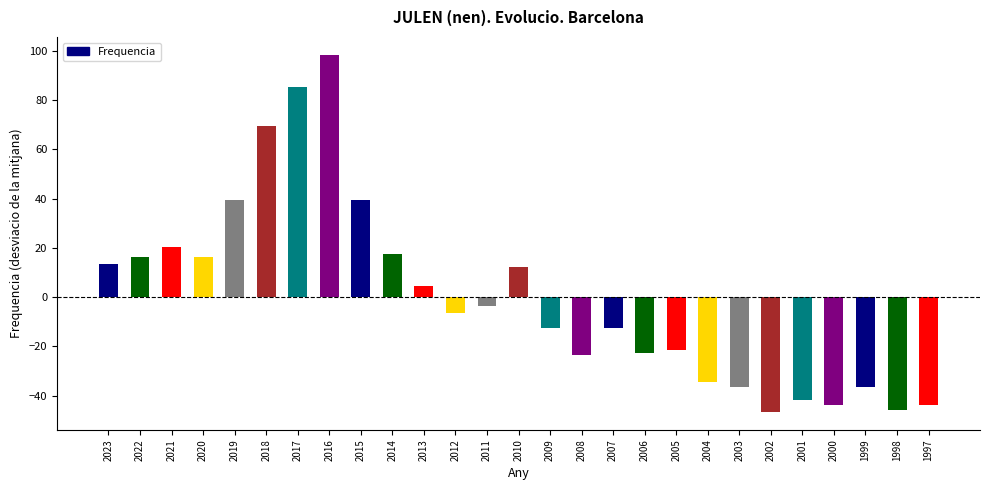

What is the value of the 6th bar from the left?

69.4